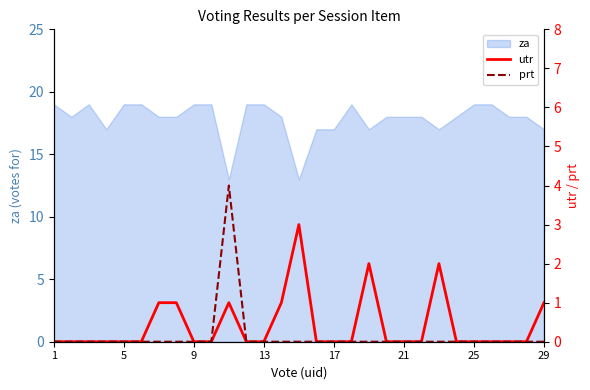

The za series shows 19 at 13. True or false?

True